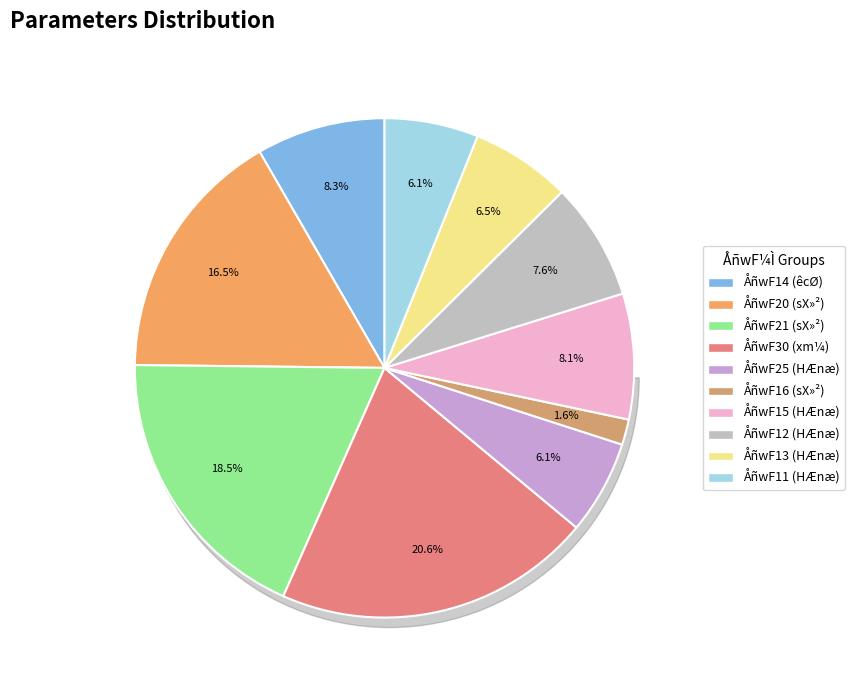

Which category has the smallest portion of the pie?

16